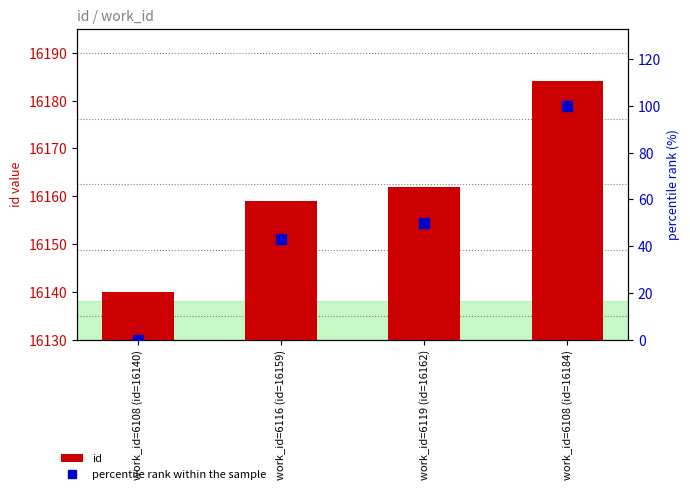

The value of percentile rank within the sample at work_id=6108 (id=16184) is 27.7. True or false?

False